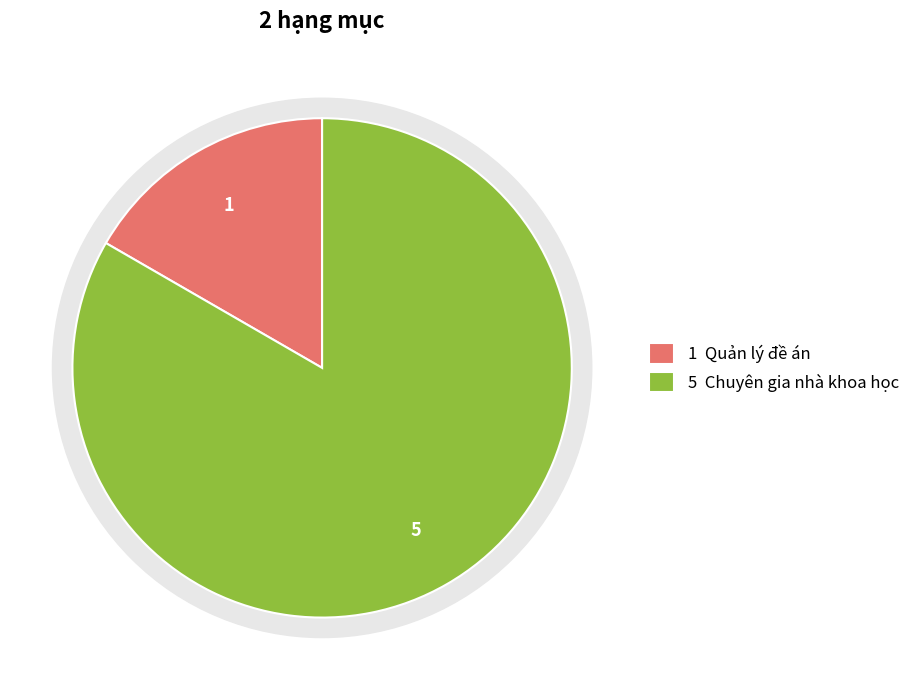

Which category has the biggest portion of the pie?

Chuyên gia nhà khoa học